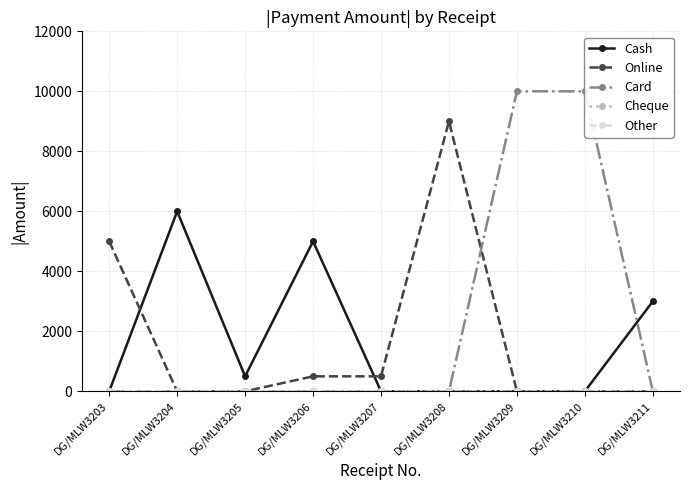

What is the greatest value displayed?

10000